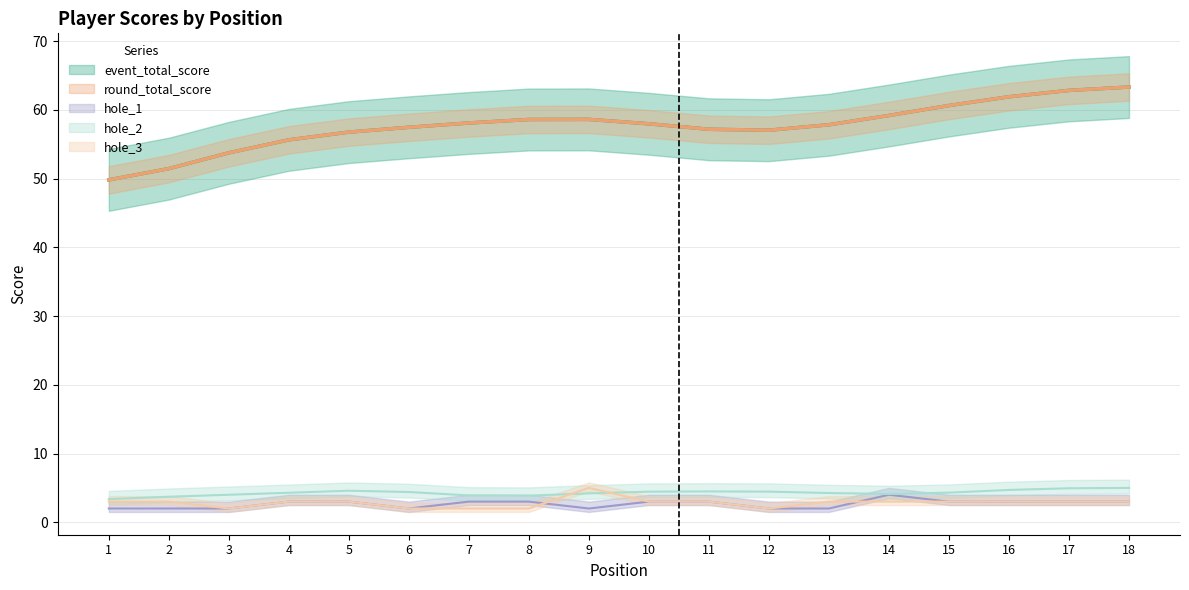

How many hole_3 values are between 2 and 3?

17